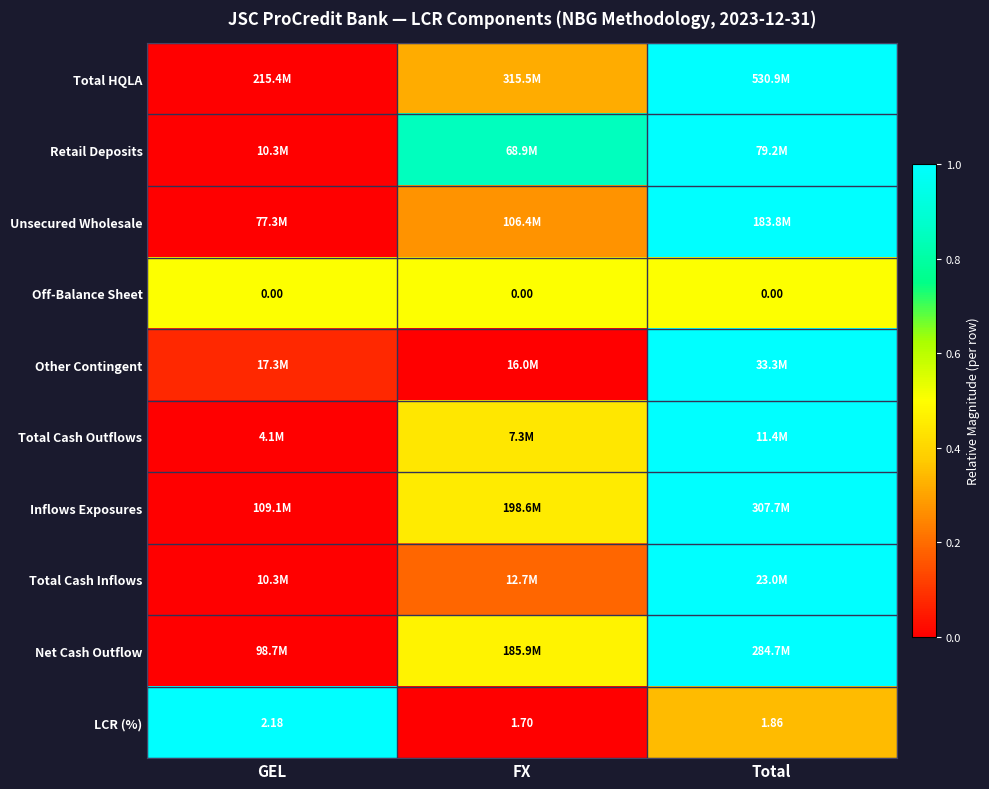

List the labels in order of LCR (%) value, smallest first.

FX, Total, GEL